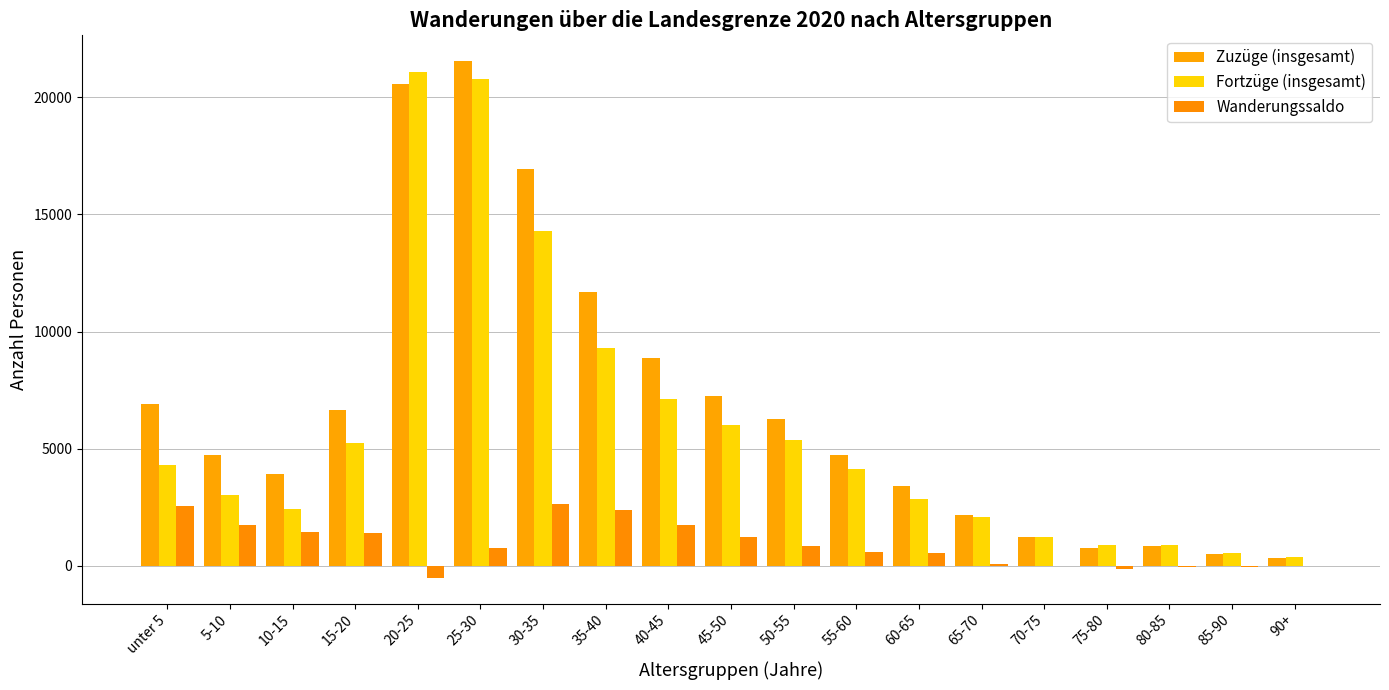

At which label does Wanderungssaldo reach its peak?

30-35